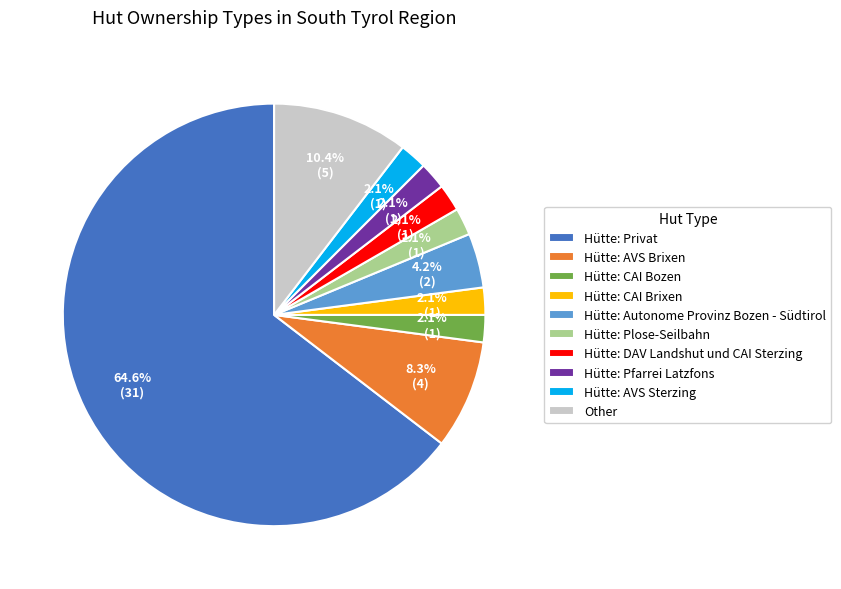

To the nearest percent, what percentage of the pie is Hütte: AVS Brixen?

8%